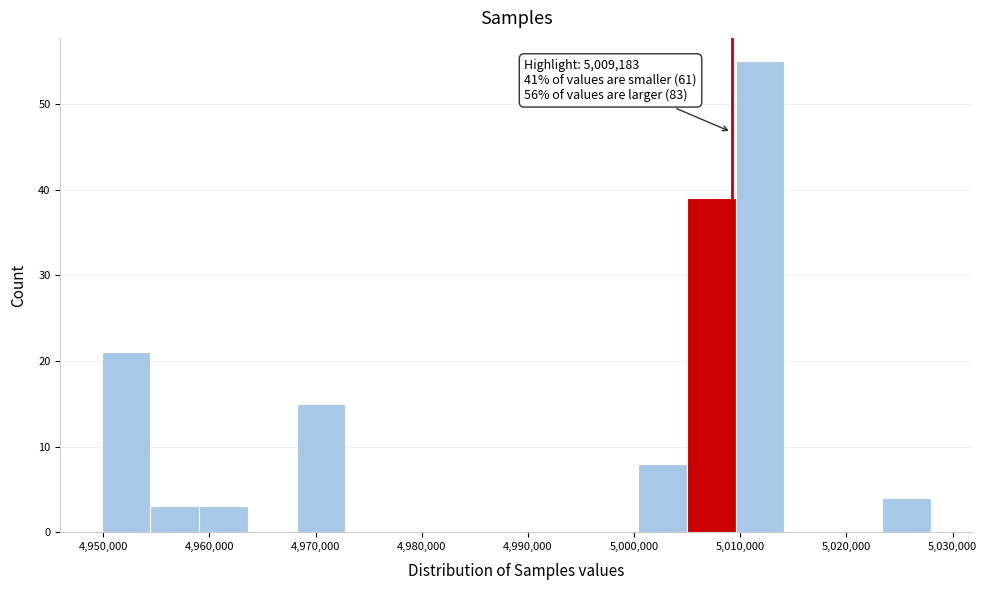

Which range on the x-axis has the tallest bar?

5010000 to 5014000